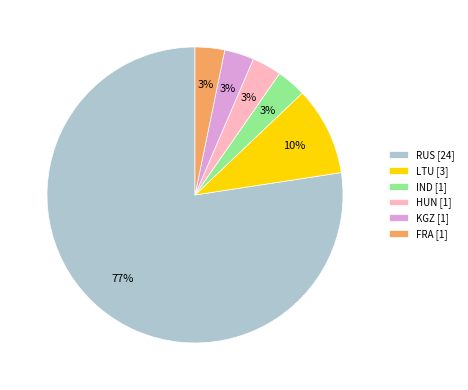

To the nearest percent, what portion does IND represent?

3%